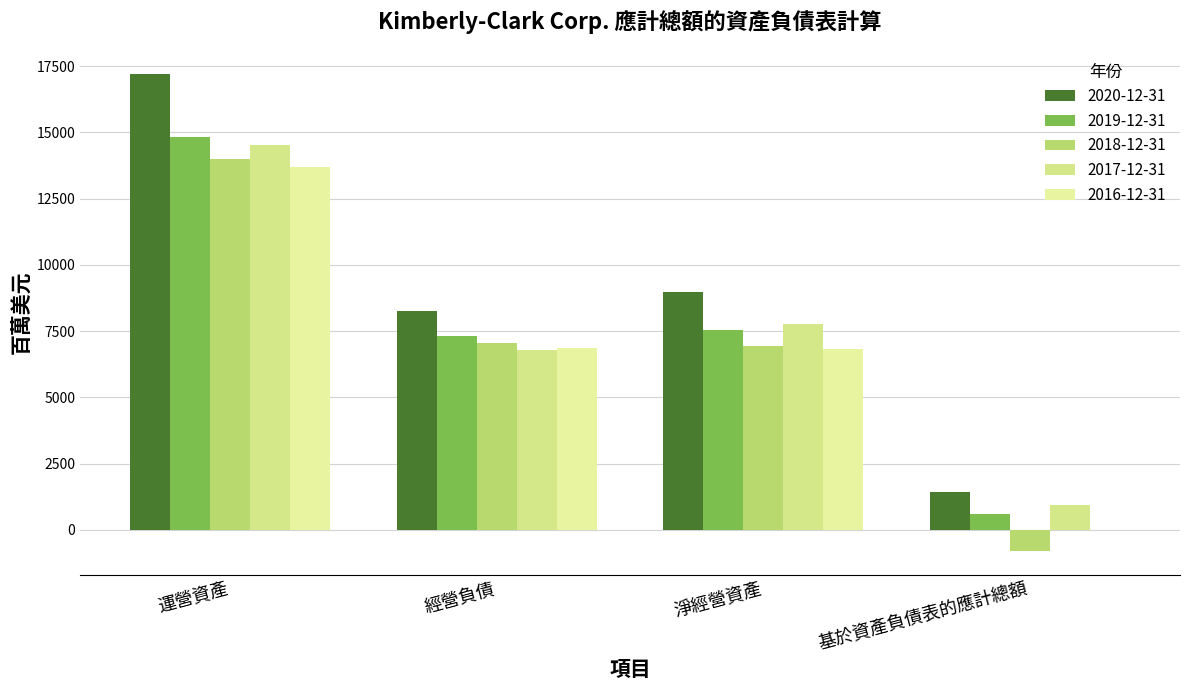

How many series are shown in this chart?

5